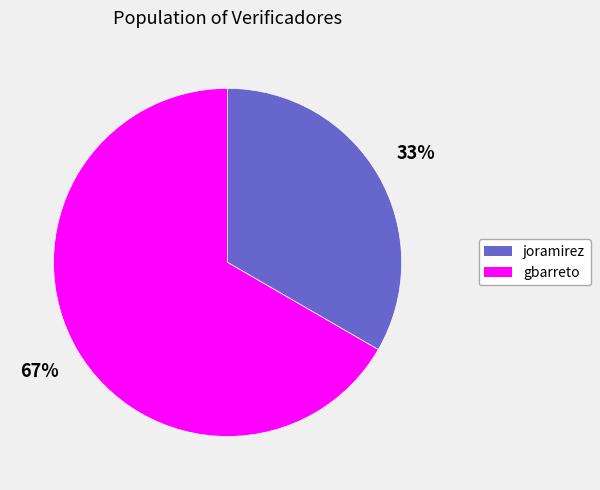

Is there a majority slice in this chart?

Yes